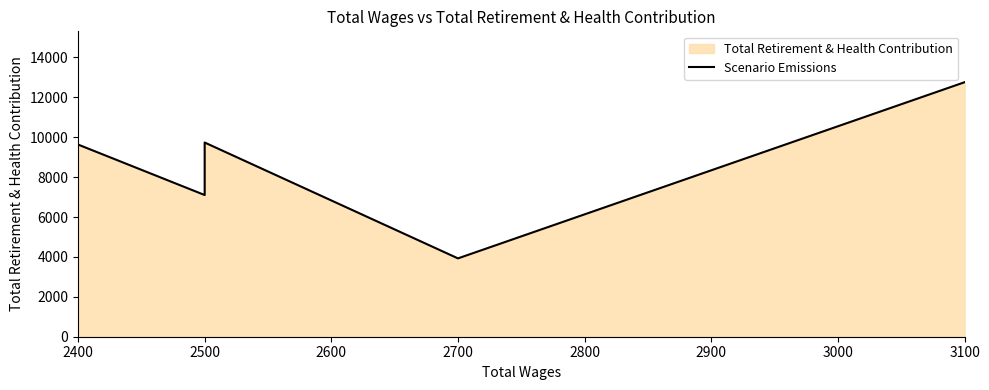

What is the difference between the values at 2500 and 3100?

5655